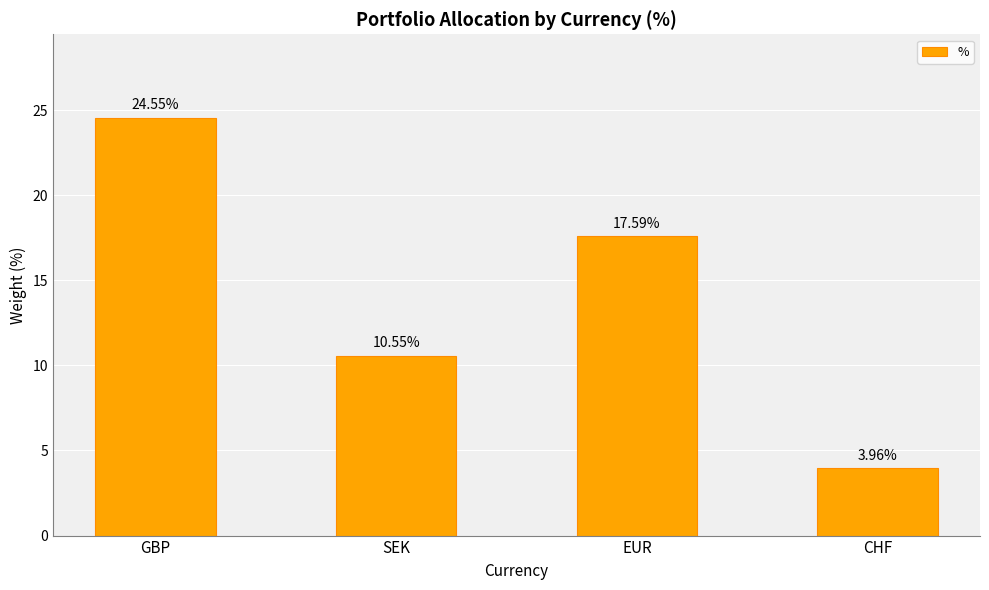

Rank the categories by value from lowest to highest.

CHF, SEK, EUR, GBP